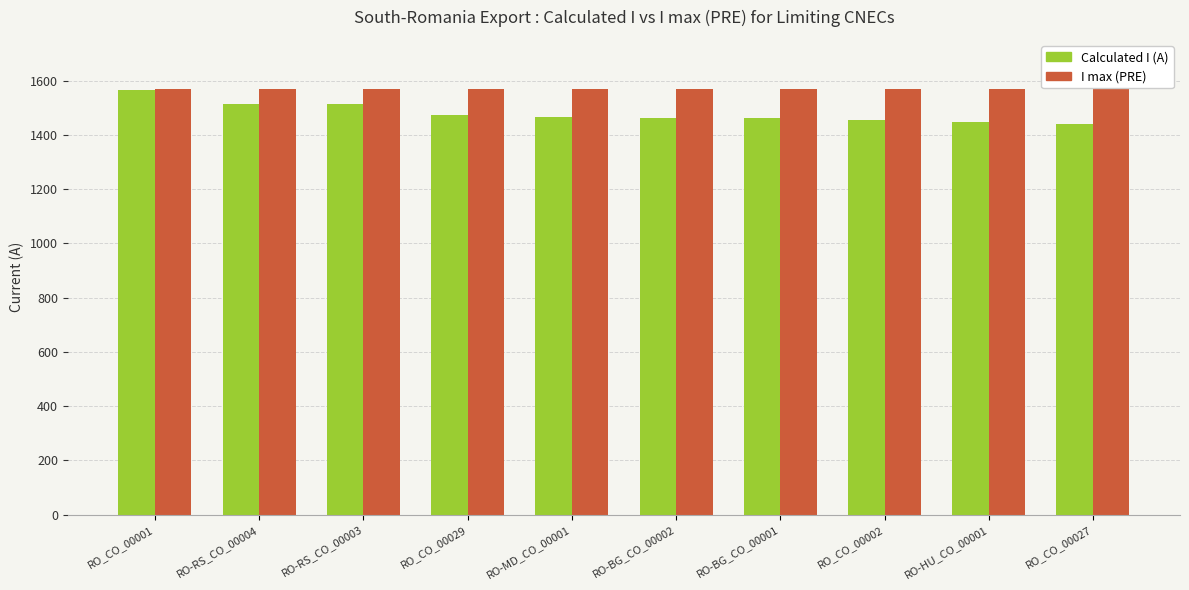

What is the average value of the Calculated I (A) series?

1480